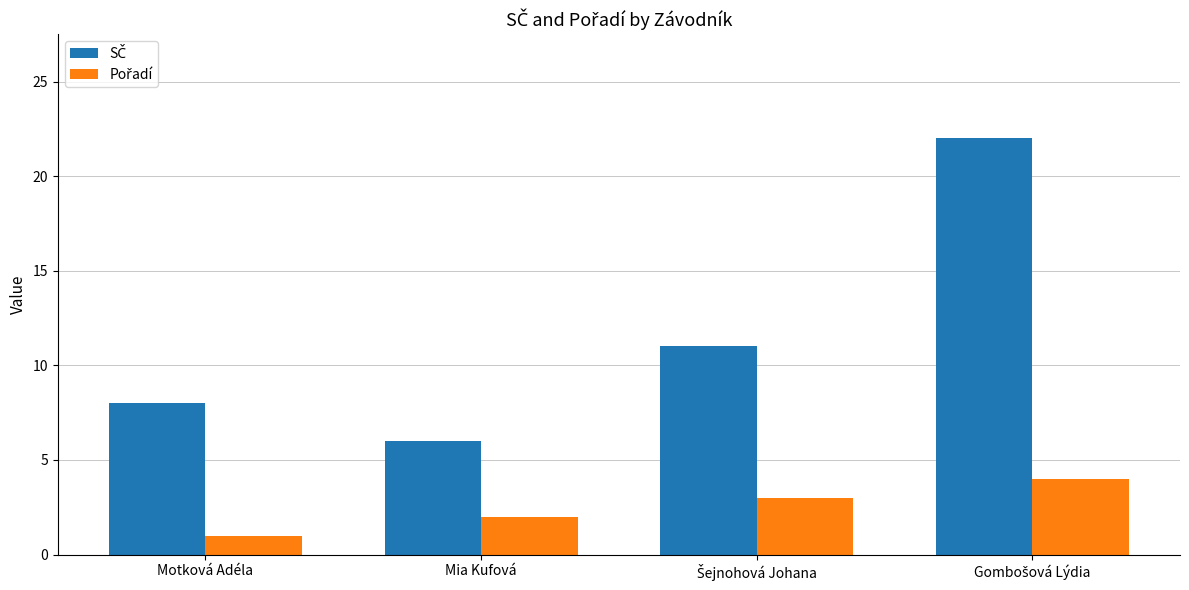

At which category does the chart reach its minimum across all series?

Motková Adéla